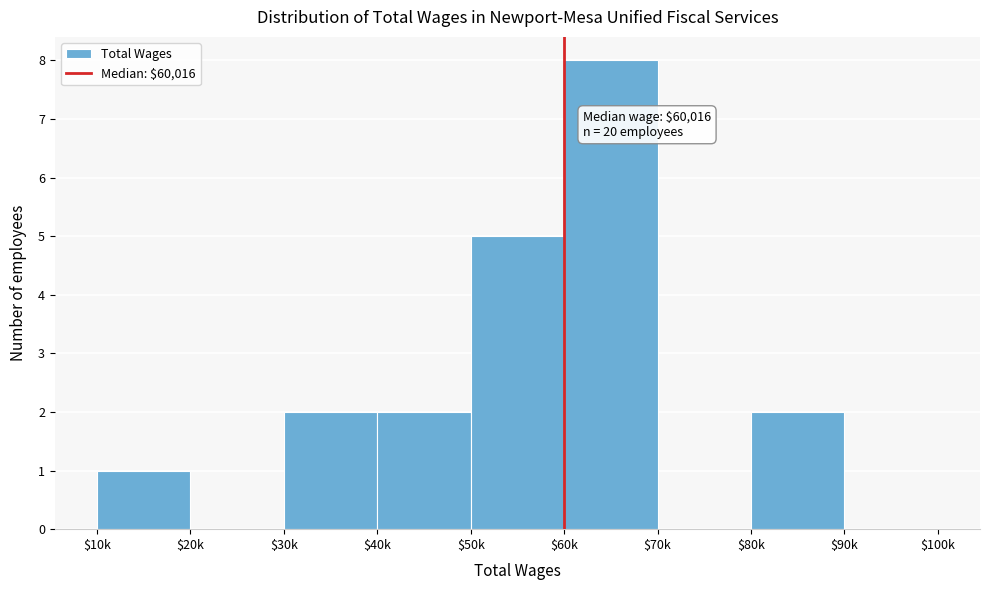

The value at $60k is 8. True or false?

True